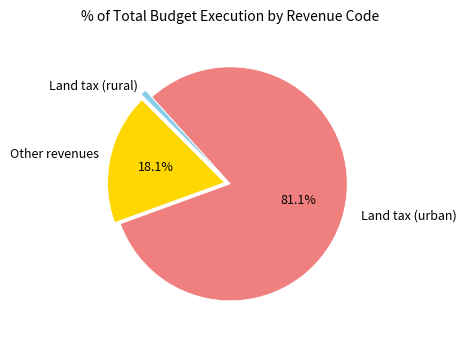

Is there a majority slice in this chart?

Yes